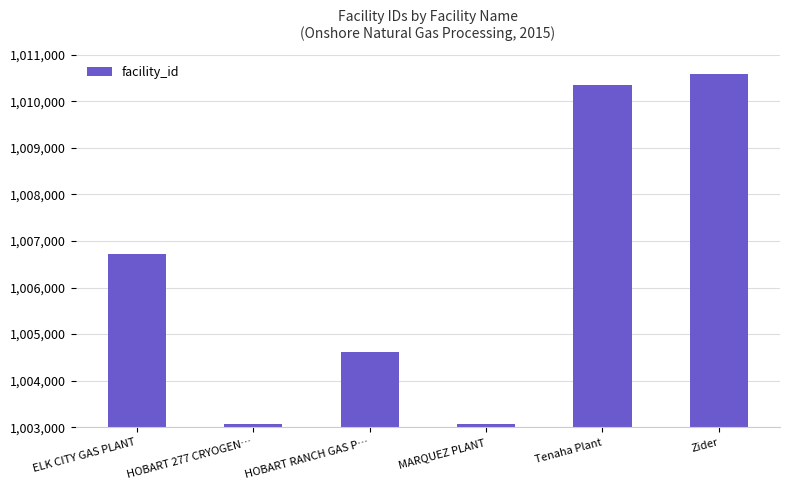

What is the smallest value displayed?

1003077